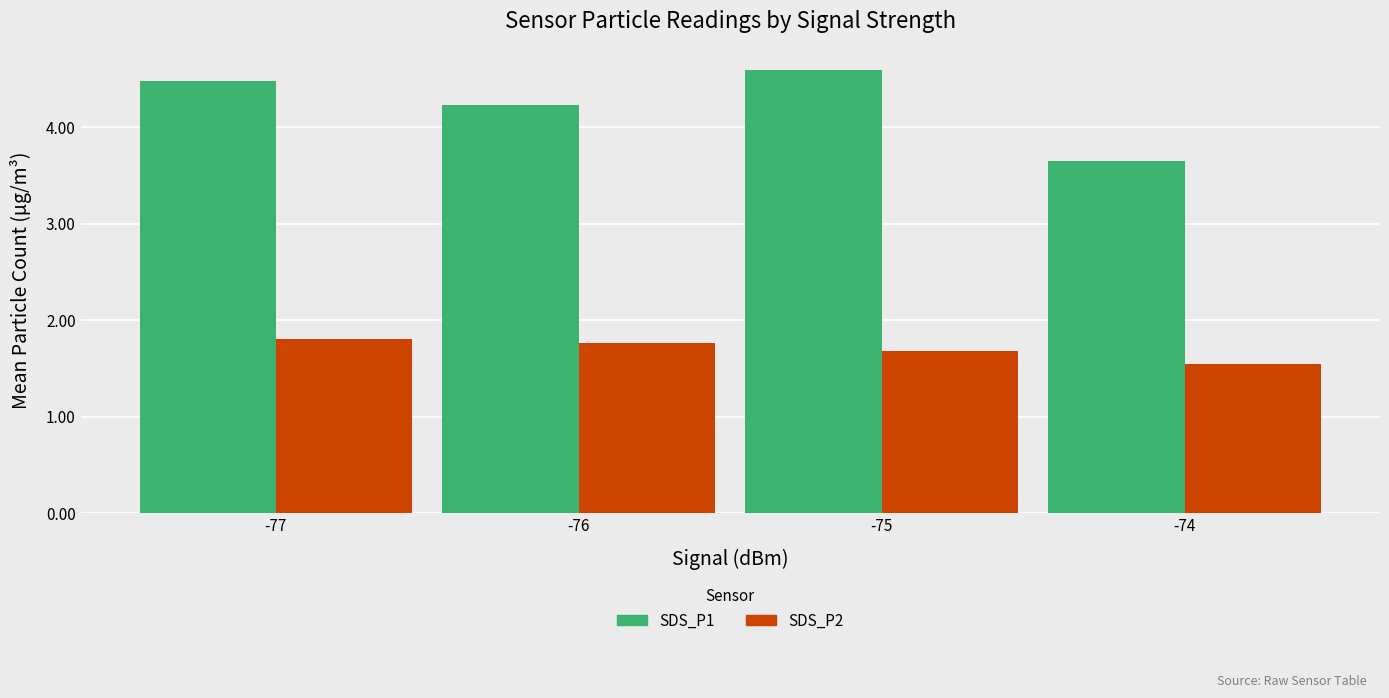

What are all the series names shown in the legend?

SDS_P1, SDS_P2